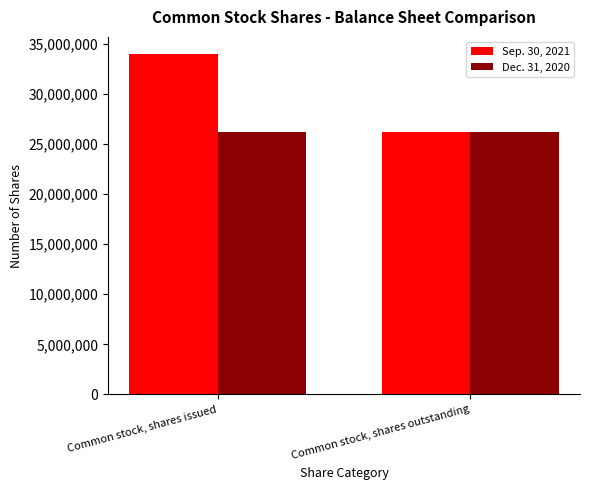

List the series in order of their peak value, lowest first.

Dec. 31, 2020, Sep. 30, 2021